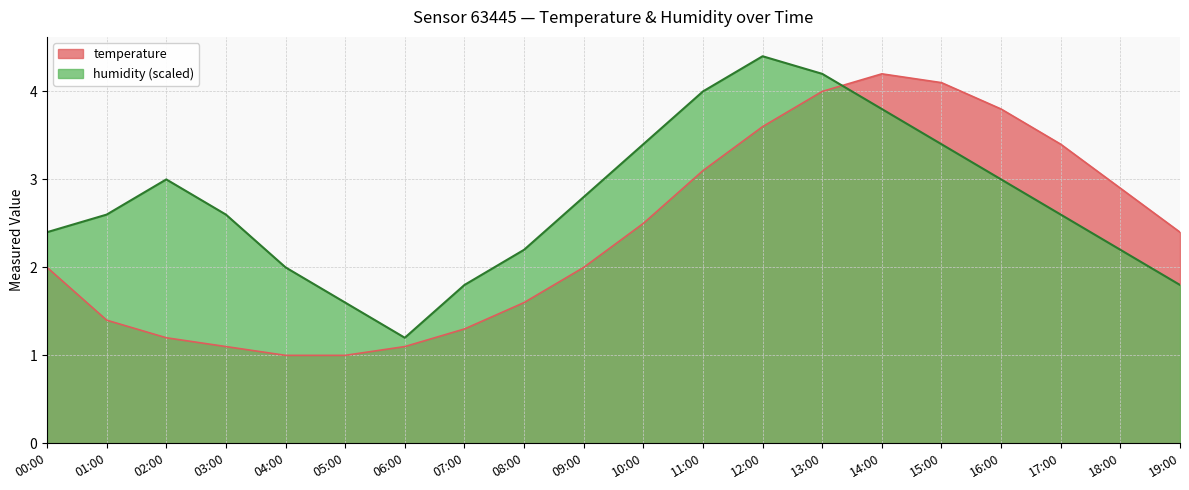

Which category has the lowest value in the humidity series?

06:00